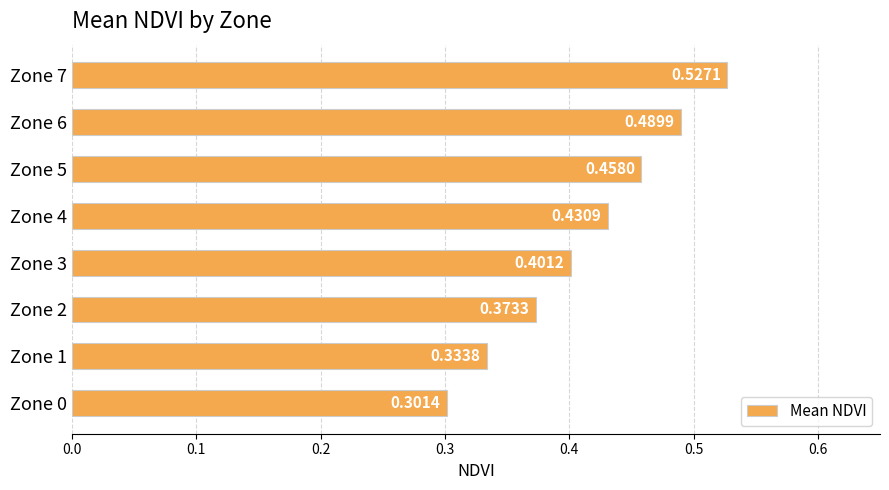

Between Zone 3 and Zone 4, which is larger?

Zone 4